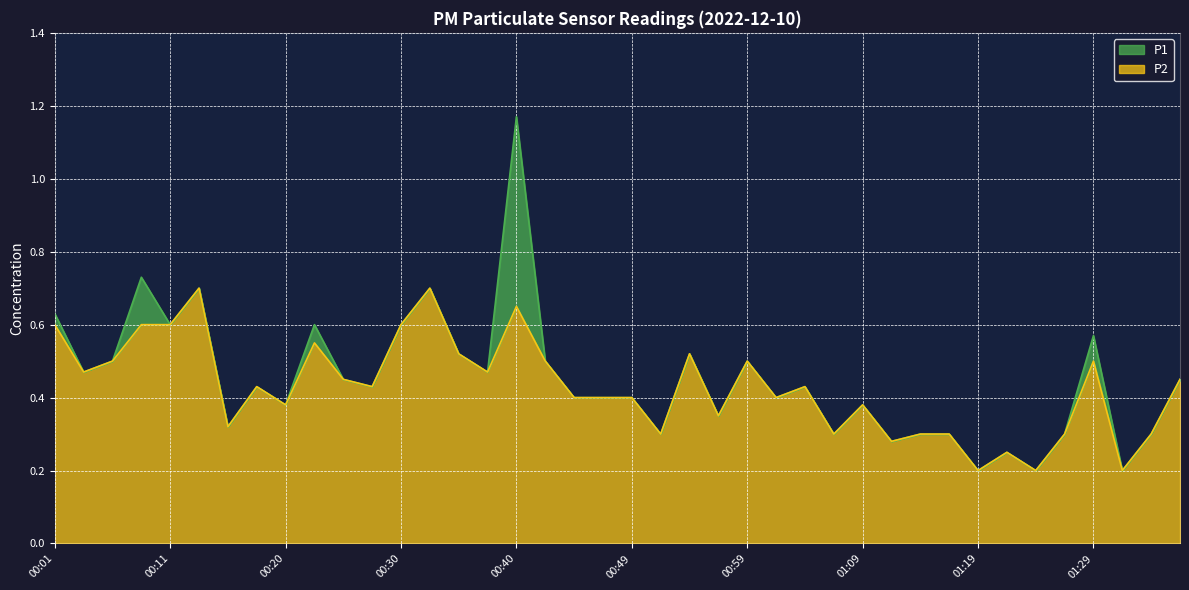

Does the chart display data point markers on the line(s)?

No